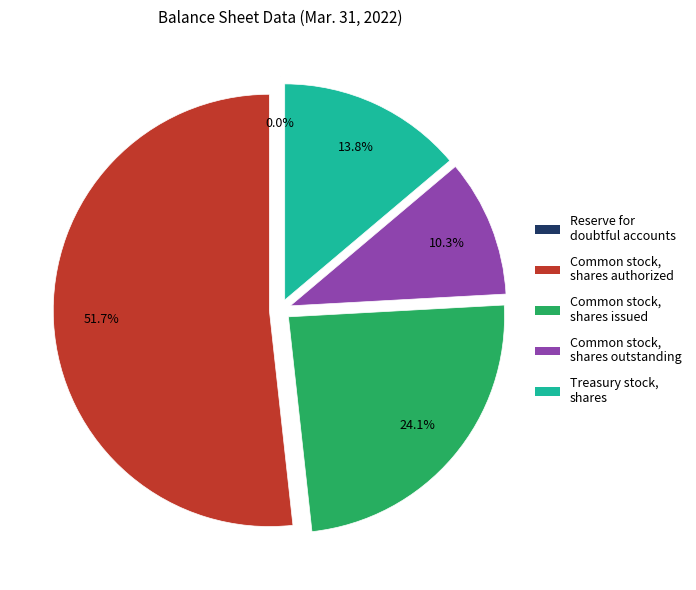

What percentage do Common stock, shares outstanding and Treasury stock, shares together represent?

24.1%